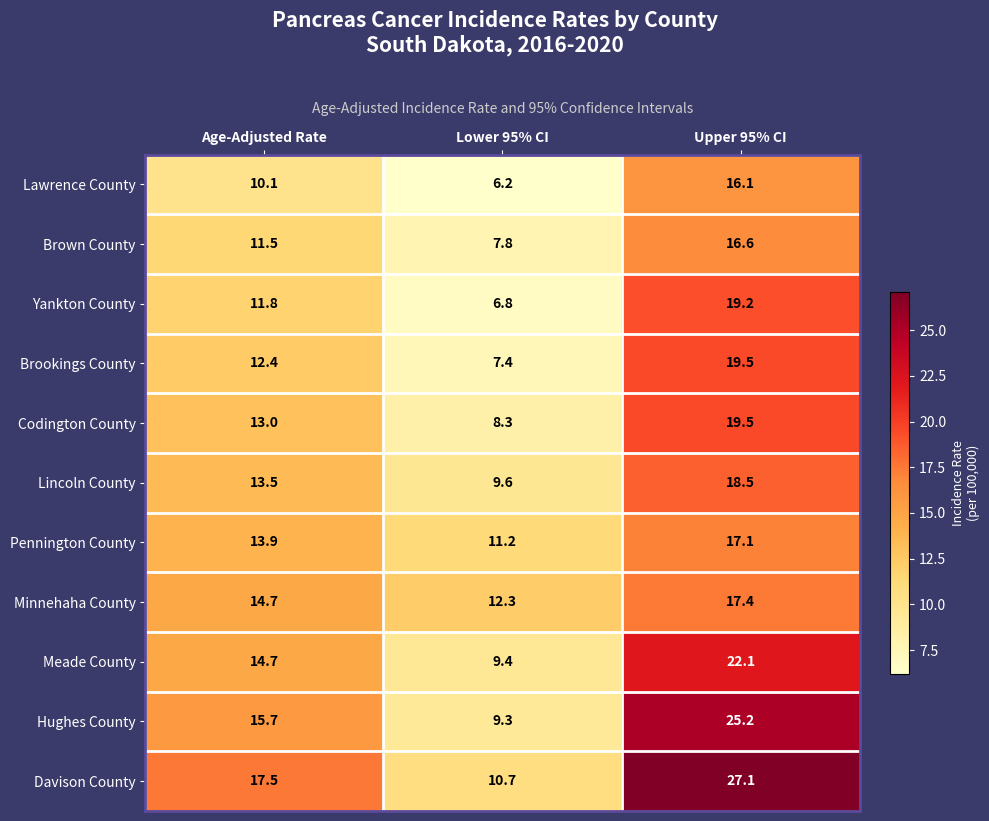

What is the sum of all Lawrence County values?

32.4